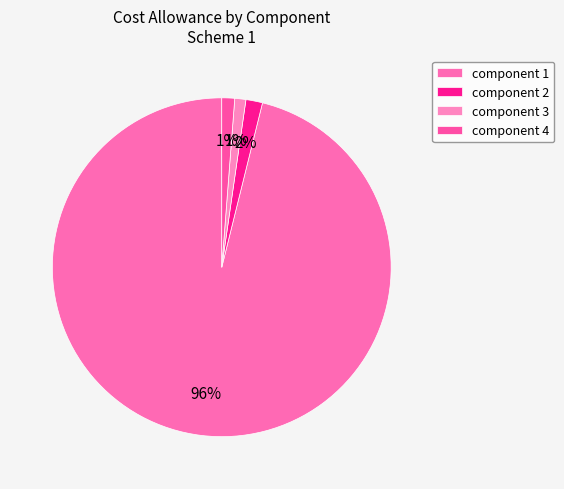

How many slices are in this pie chart?

4